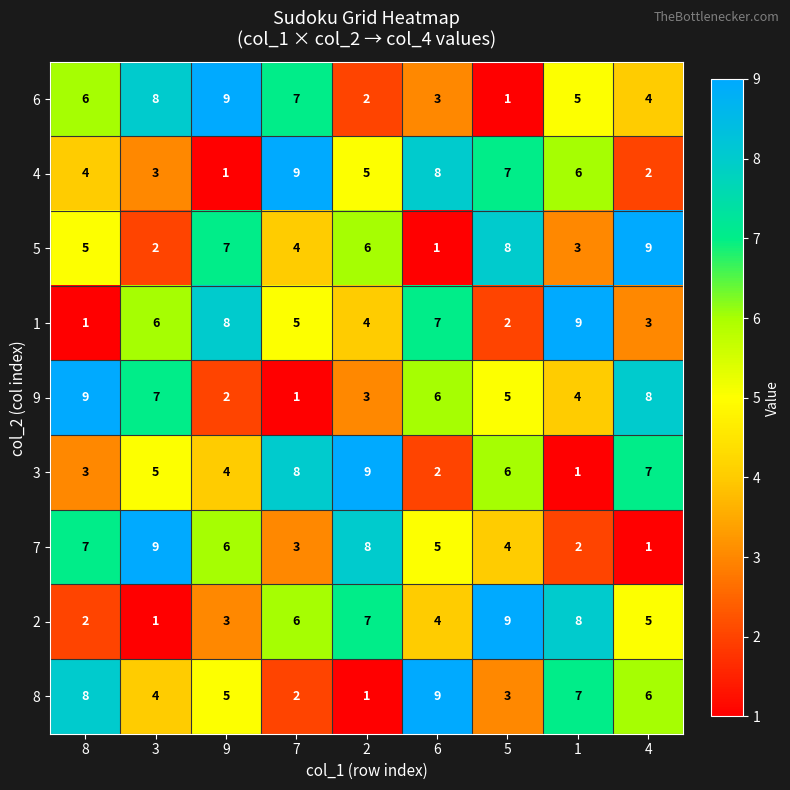

What value does the 9 series have at 1?

4